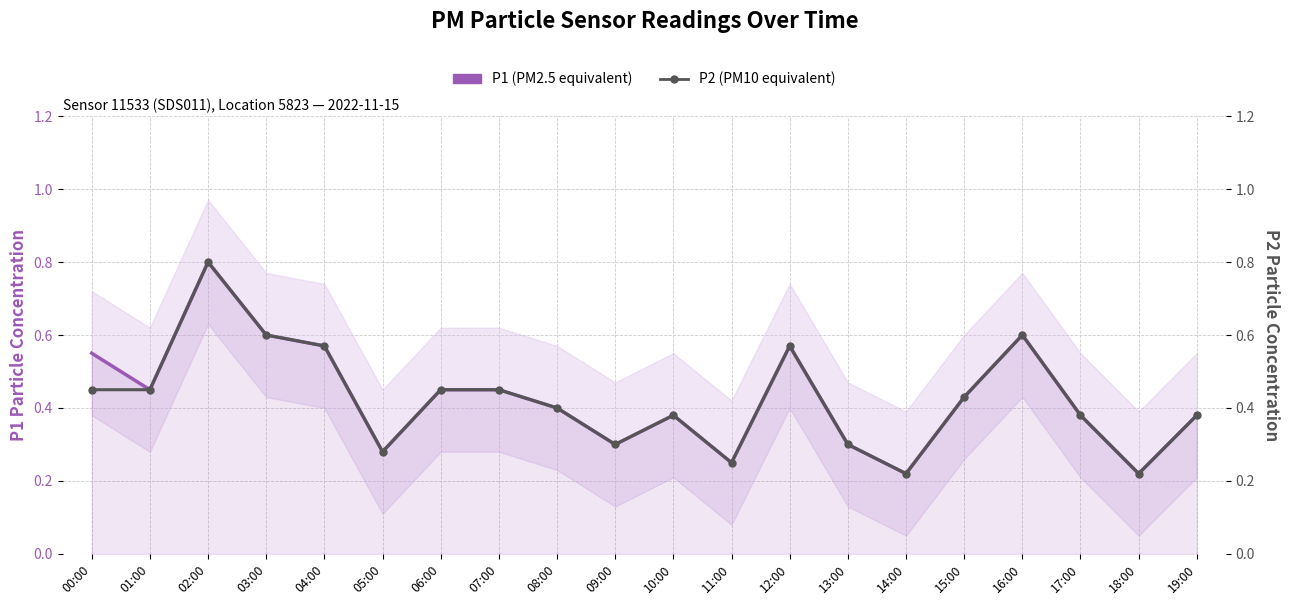

What position from the left is 13:00?

14